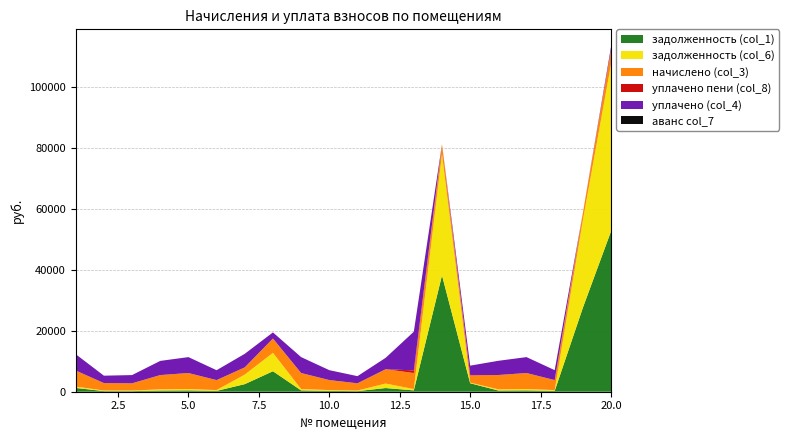

Reading left to right, extract all data points from this chart.

задолженность (col_1): 1240.2	203.1	196.5	390.3	438.2	272.4	2490.0	6720.6	438.2	273.1	197.1	1210.0	438.2	38152.5	2784.9	391.6	438.2	273.1	27543.8	52620.4
задолженность (col_6): 438.2	203.1	196.5	390.3	438.2	272.4	3134.3	6032.0	438.2	273.1	197.1	1467.8	438.2	39748.3	197.1	391.6	438.2	273.1	28695.9	54851.3
начислено (col_3): 5258.8	2437.6	2357.6	4683.4	5258.8	3268.7	2365.7	4699.3	5258.8	3276.7	2365.7	4699.3	5258.8	3276.7	2365.7	4699.3	5258.8	3276.7	2365.7	4699.3
уплачено пени (col_8): 12.2	0.0	18.6	0.0	0.0	0.0	0.0	0.0	0.0	0.0	0.0	0.0	863.7	0.0	147.7	0.0	0.0	0.0	0.0	0.0
уплачено (col_4): 5357.4	2416.8	2690.4	4643.5	5214.0	3240.9	4443.4	2000.0	5214.0	3248.8	2345.6	3739.7	12681.0	0.0	3053.6	4659.3	5214.4	3248.8	0.0	1000.0
аванс col_7: 0.0	0.0	0.0	0.0	0.0	0.0	0.0	0.0	0.0	0.0	0.0	0.0	0.0	0.0	0.0	0.0	0.0	0.0	0.0	0.0